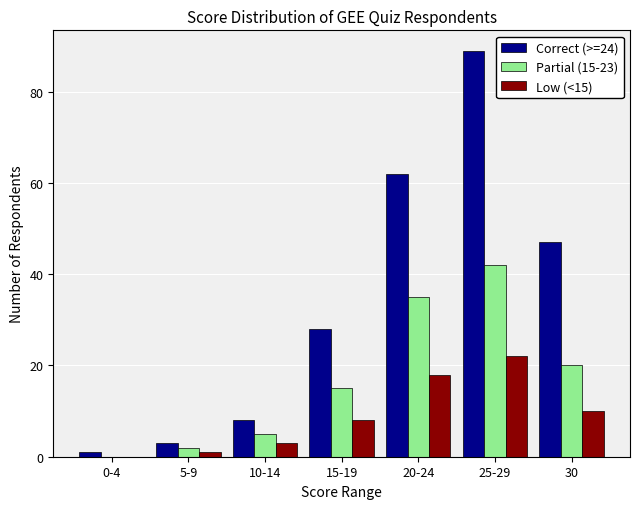

Reading right to left, list all the values displayed in this chart.

Correct (>=24): 30=47	25-29=89	20-24=62	15-19=28	10-14=8	5-9=3	0-4=1
Partial (15-23): 30=20	25-29=42	20-24=35	15-19=15	10-14=5	5-9=2	0-4=0
Low (<15): 30=10	25-29=22	20-24=18	15-19=8	10-14=3	5-9=1	0-4=0